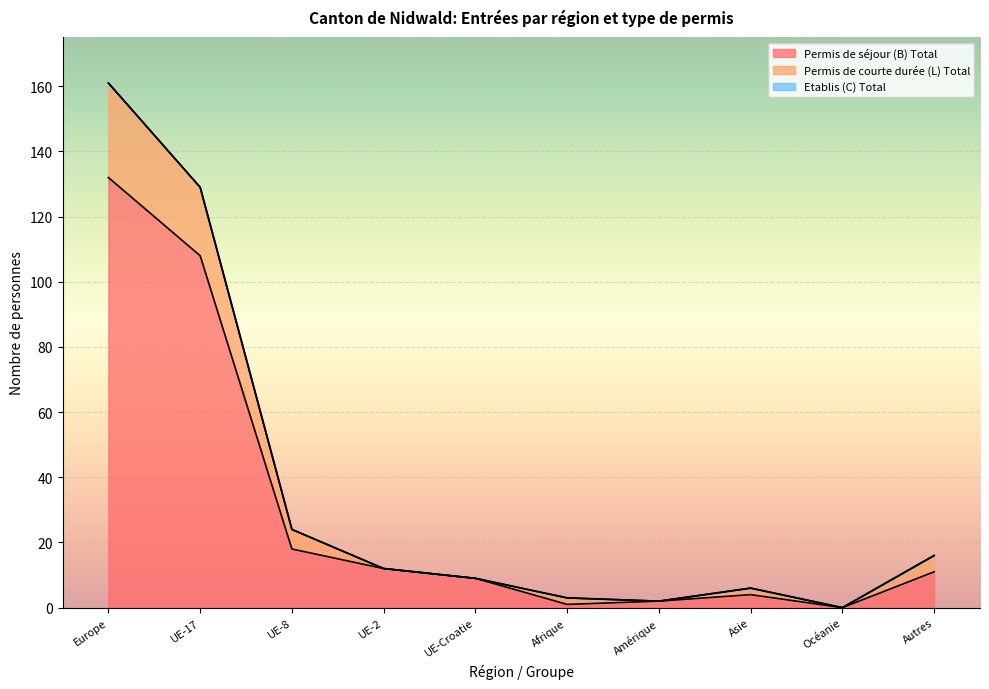

What is the approximate value of Permis de séjour (B) Total at Autres, to the nearest 5?

10